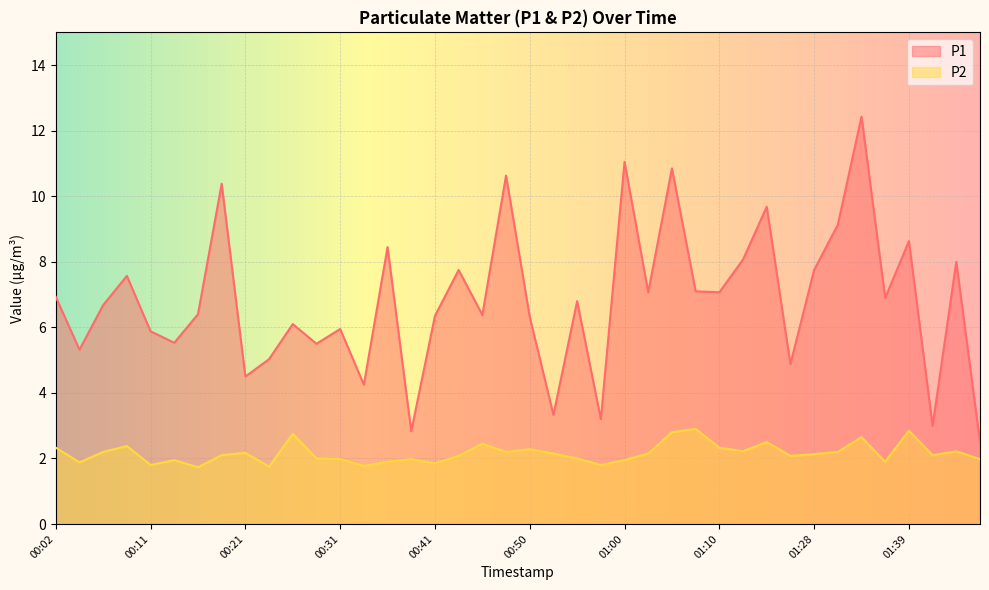

How many lines are shown in the chart?

2